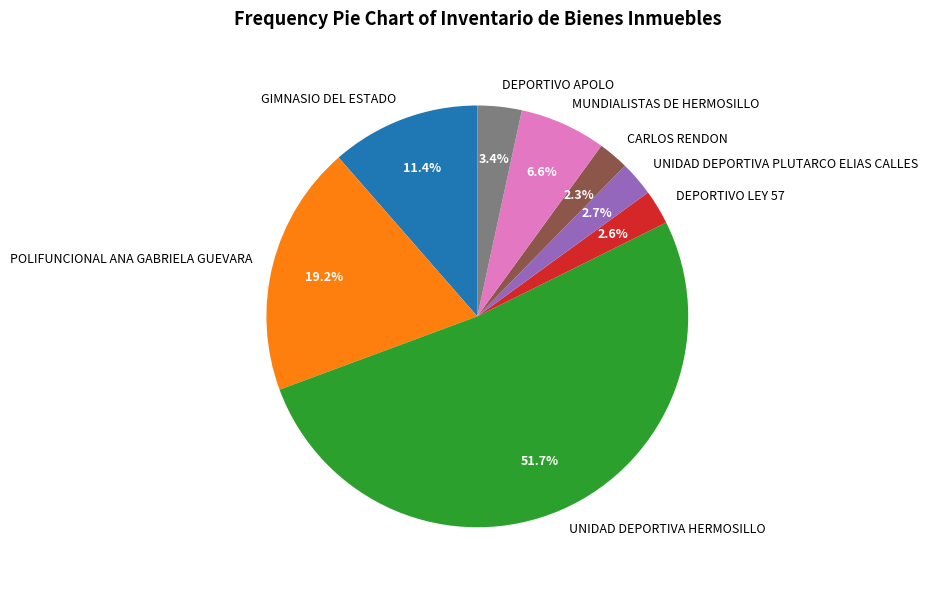

How much of the chart is everything except GIMNASIO DEL ESTADO?

88.6%